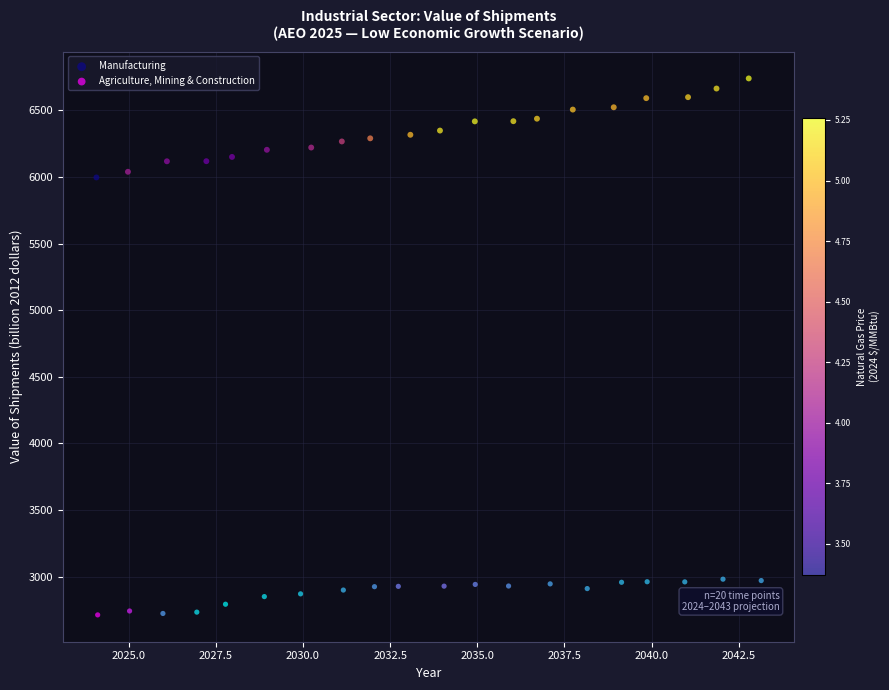

Which series has the largest Y range (max minus min)?

Manufacturing